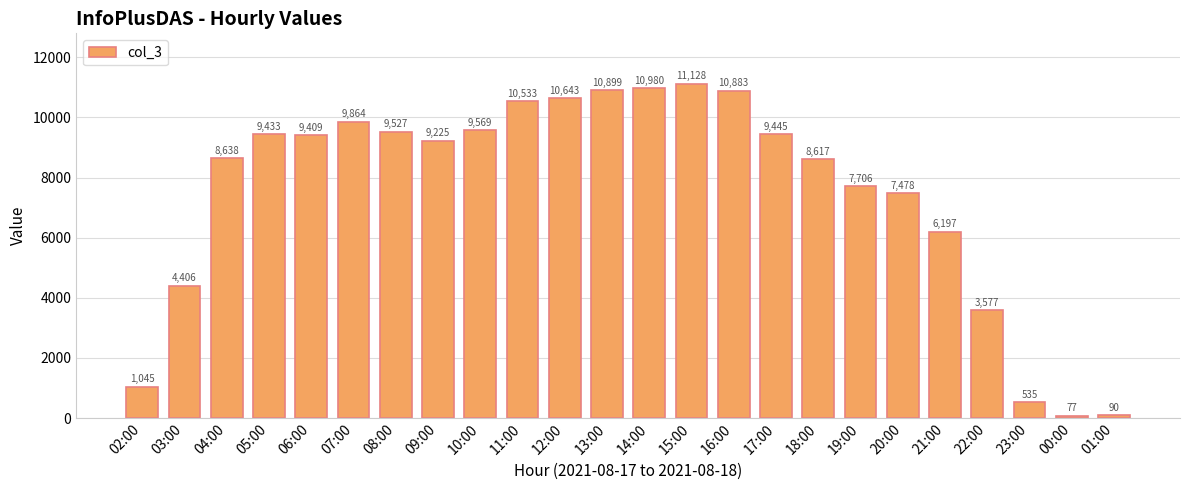

What is the difference between the maximum and minimum values?

11051